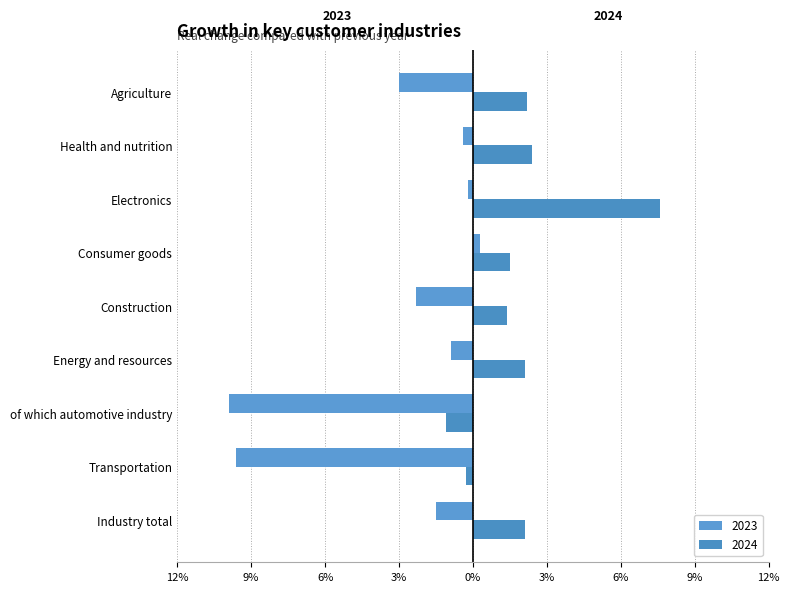

Rank the series by their maximum value, from highest to lowest.

2024, 2023